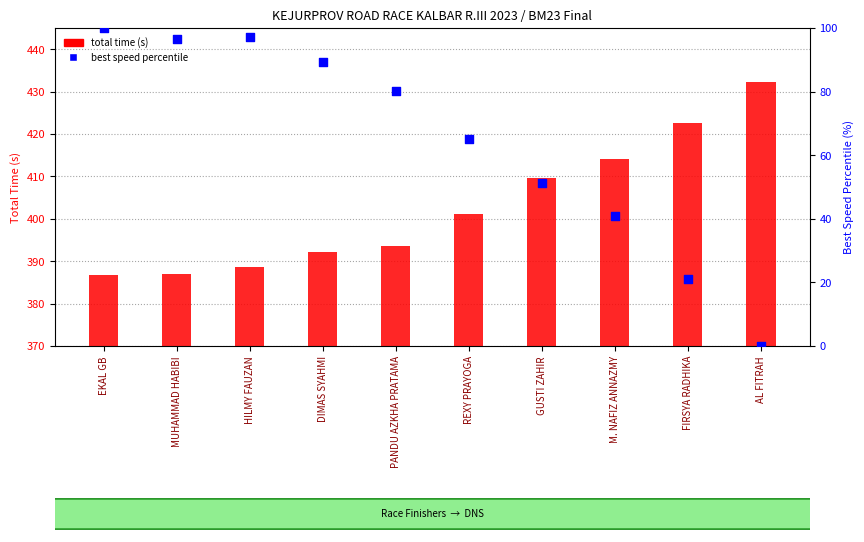

At which category is the sum across all series the highest?

EKAL GB